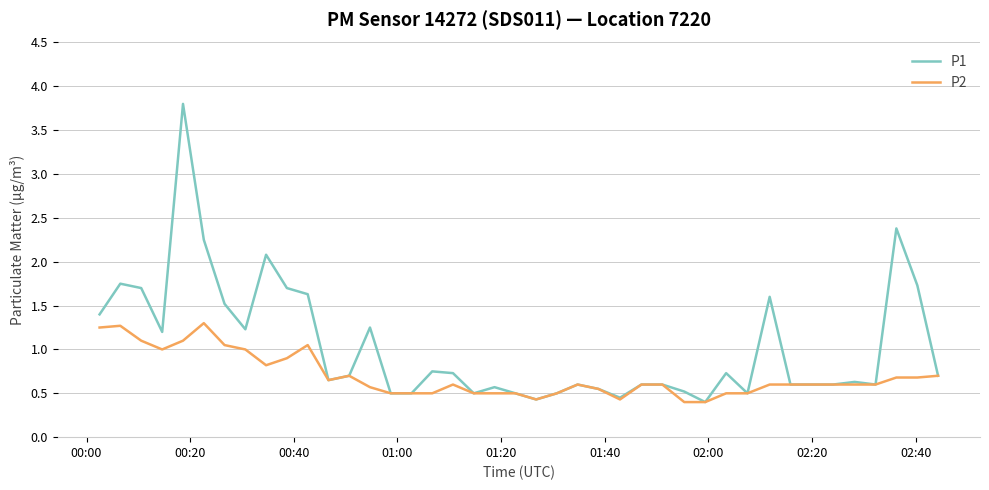

List the series in order of their overall mean, lowest first.

P2, P1